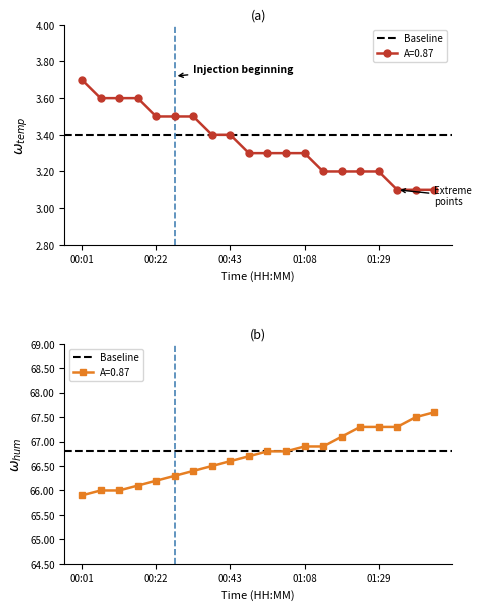

What position from the left is 00:06?

2